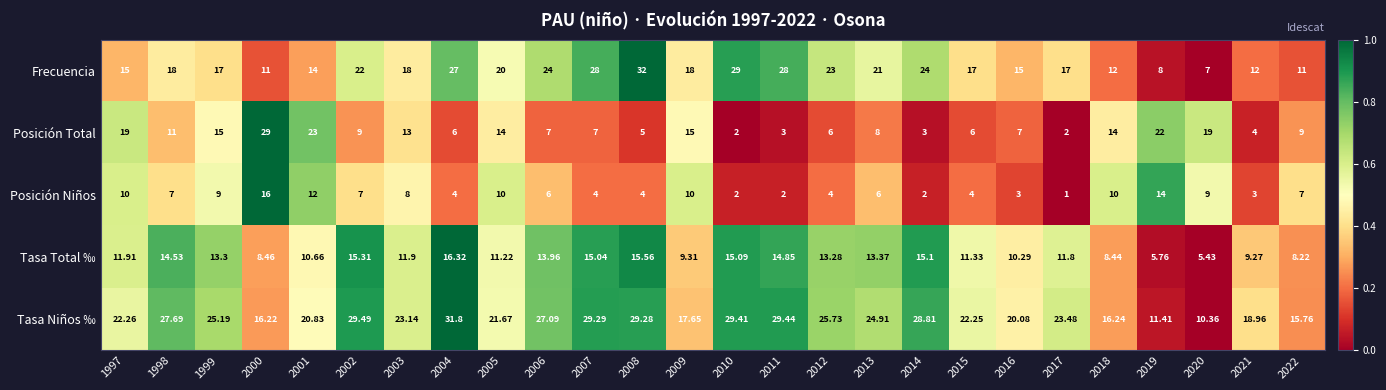

What is the total value across all series at 1999?

79.5